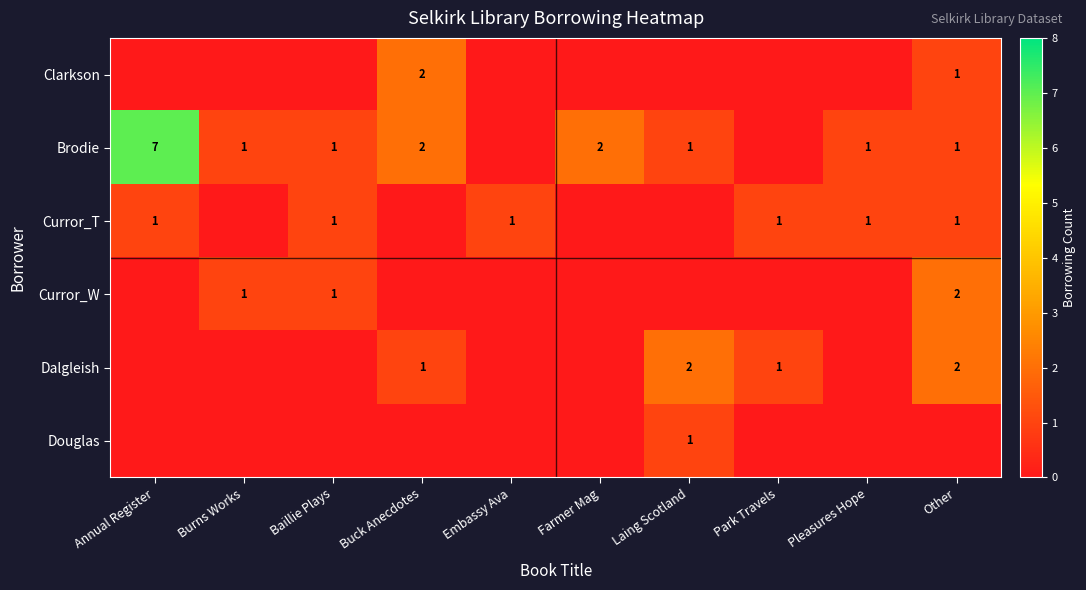

How many categories are shown in the chart?

10